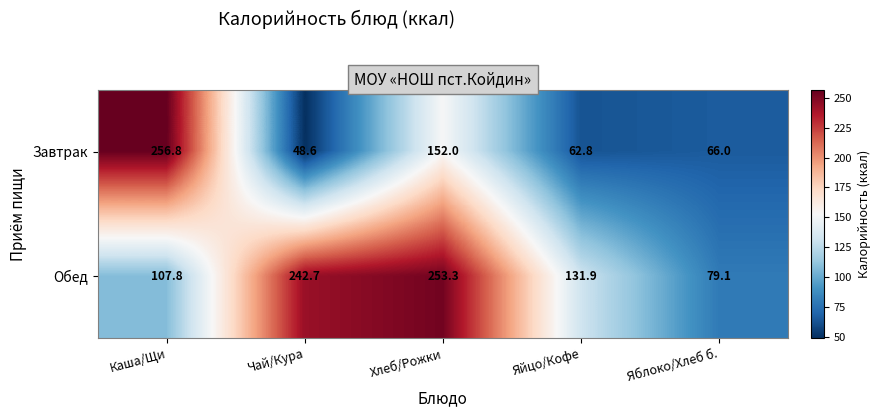

What is the sum of the Завтрак values at Чай/Кура and Каша/Щи?

305.4